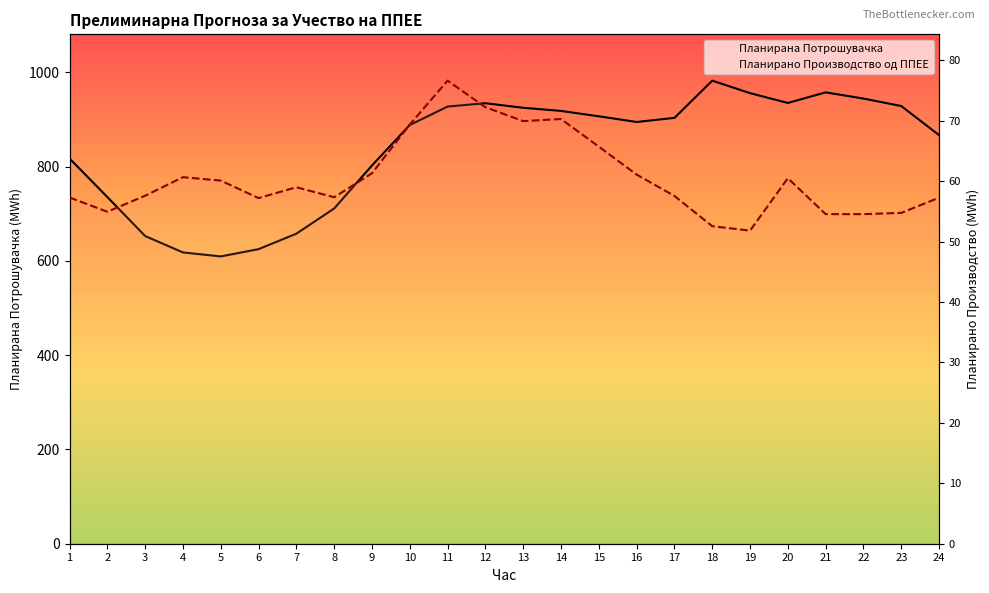

Read the Планирана Потрошувачка value at 19.

955.9